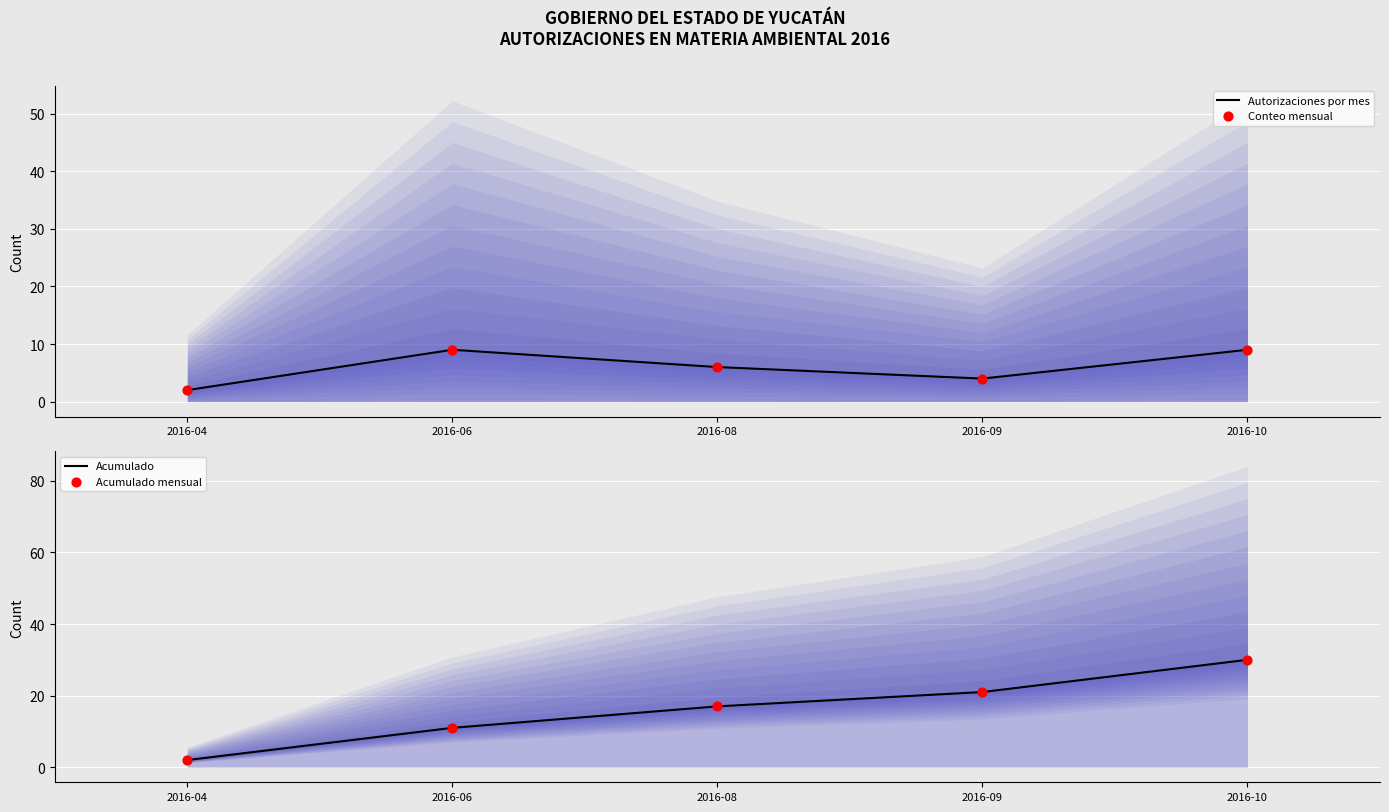

Which series has the widest spread of Y values?

Acumulado